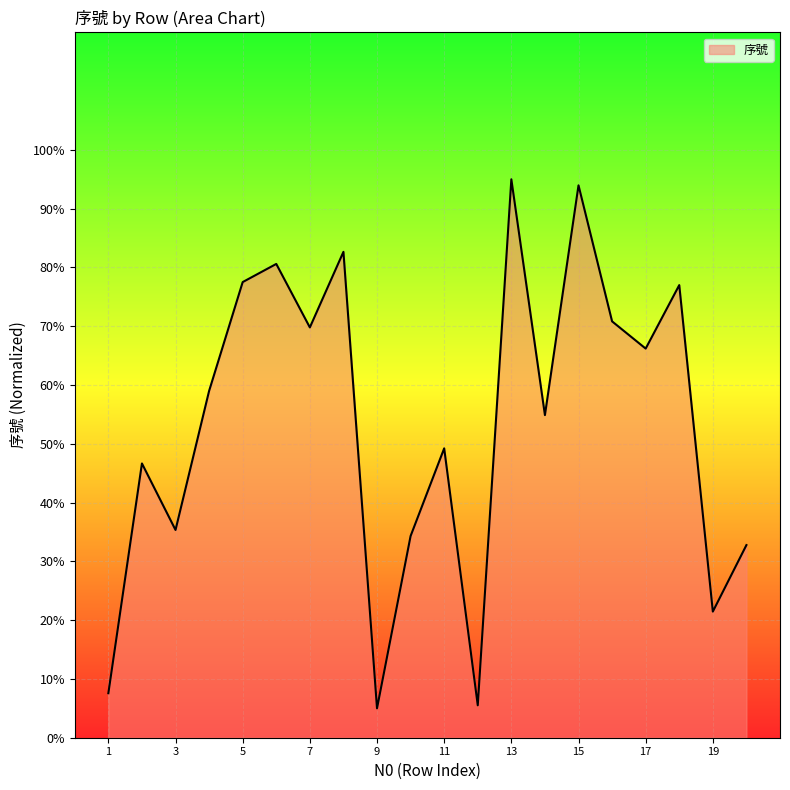

What is the minimum value shown in the chart?

5.0